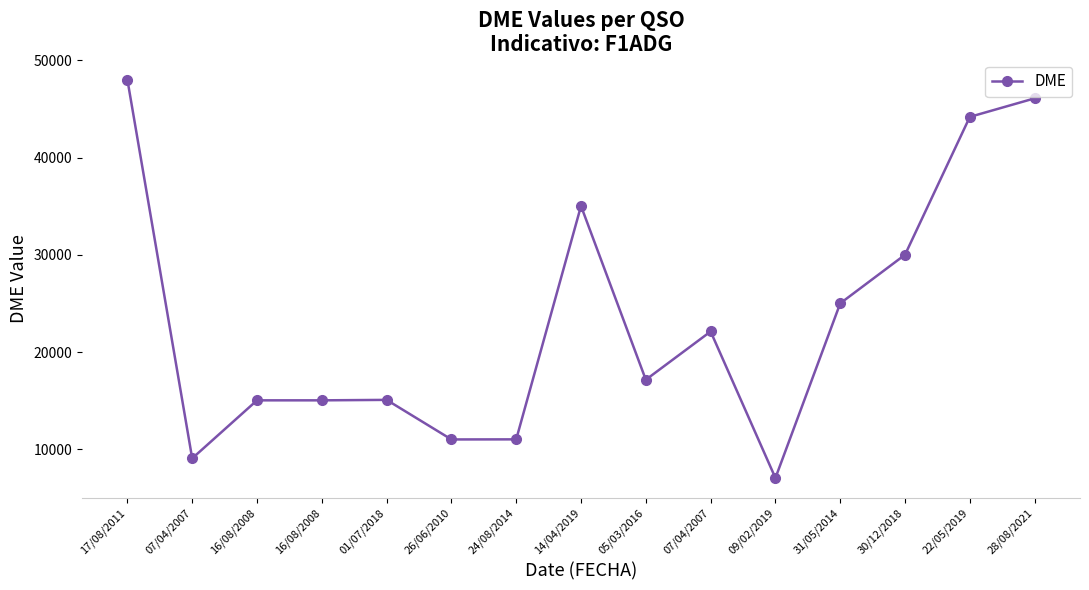

Reading left to right, extract all data points from this chart.

48022	9059	15030	15030	15077	11006	11015	35026	17148	22112	7041	25007	30008	44192	46099